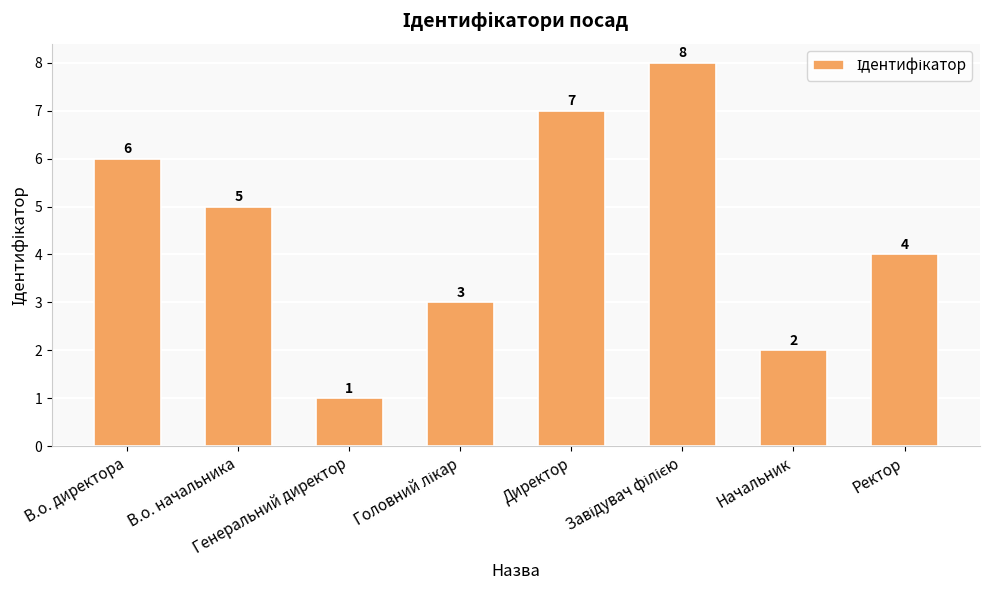

What is the maximum value shown in the chart?

8